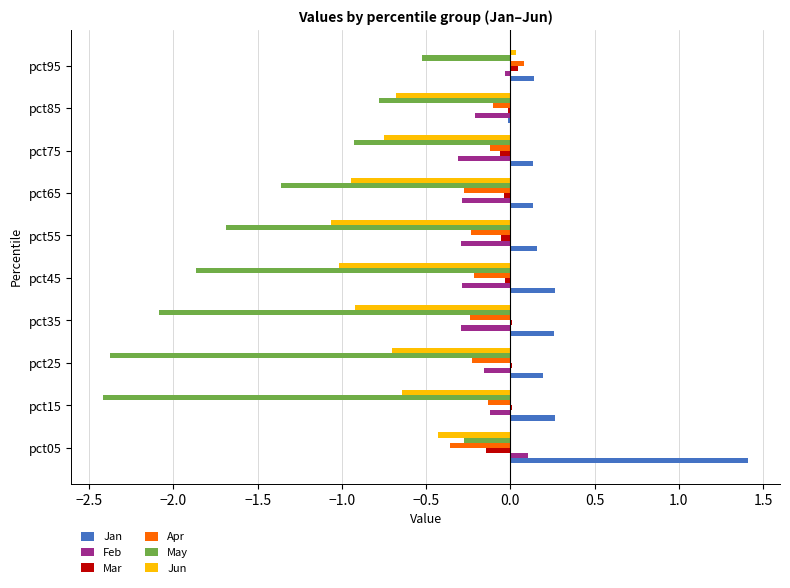

Is it true that Jan equals 0.1 at pct95?

True